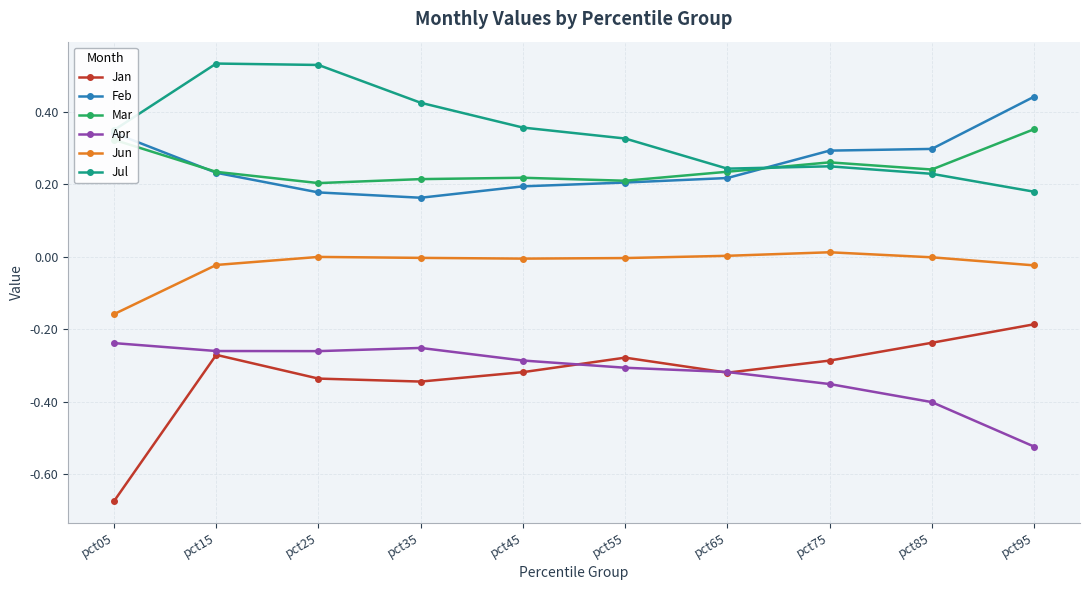

True or false: Feb and Jan cross at least once.

False